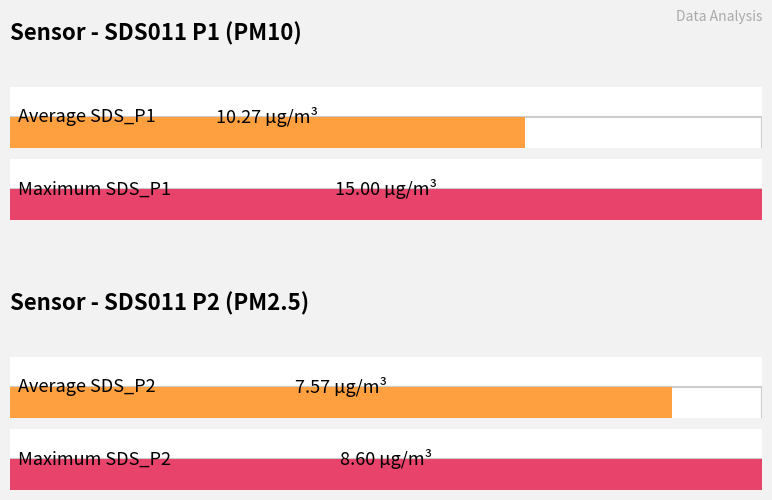

Rank the series by their average value, from lowest to highest.

SDS_P2, SDS_P1